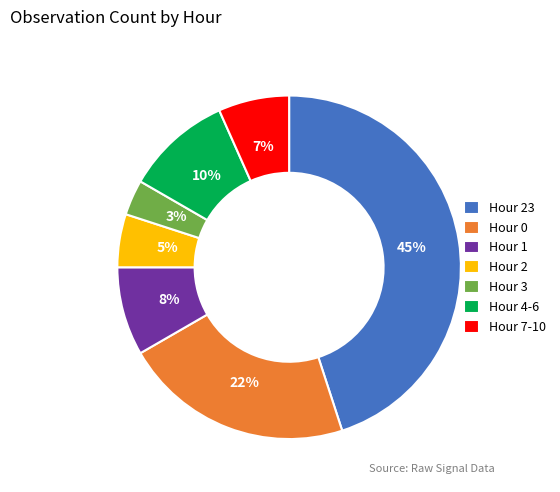

To the nearest percent, what is the average slice percentage?

14%